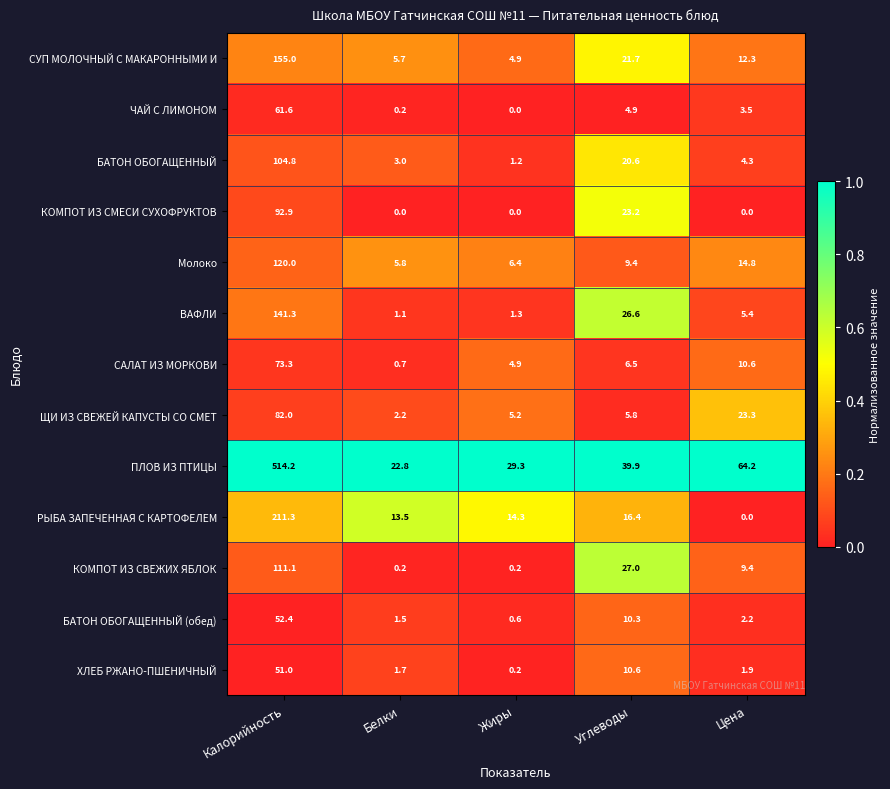

Which series has the largest total across all categories?

ПЛОВ ИЗ ПТИЦЫ